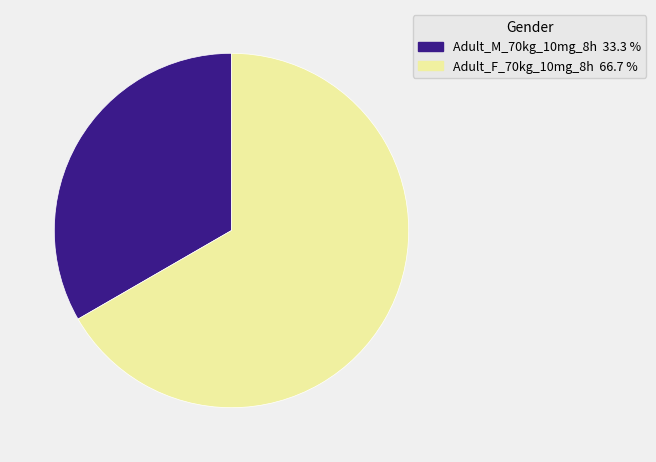

True or false: Adult_M_70kg_10mg_8h accounts for 33% of the total.

True